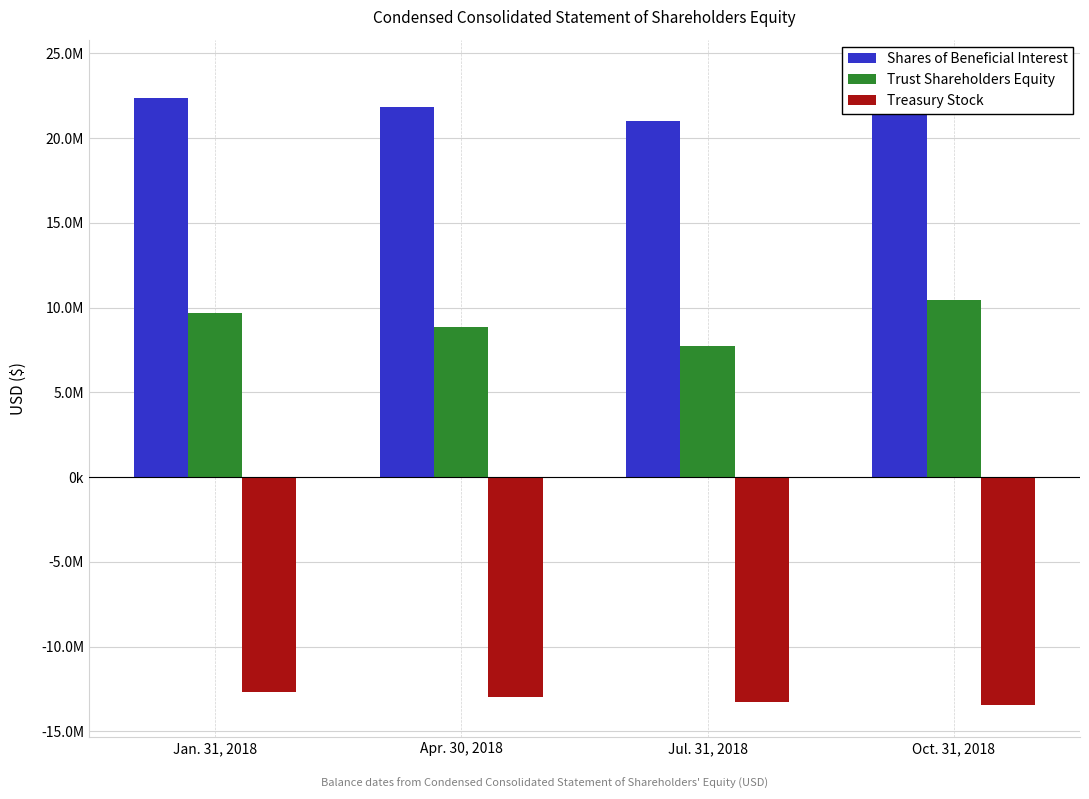

Which series has the widest spread of values?

Shares of Beneficial Interest